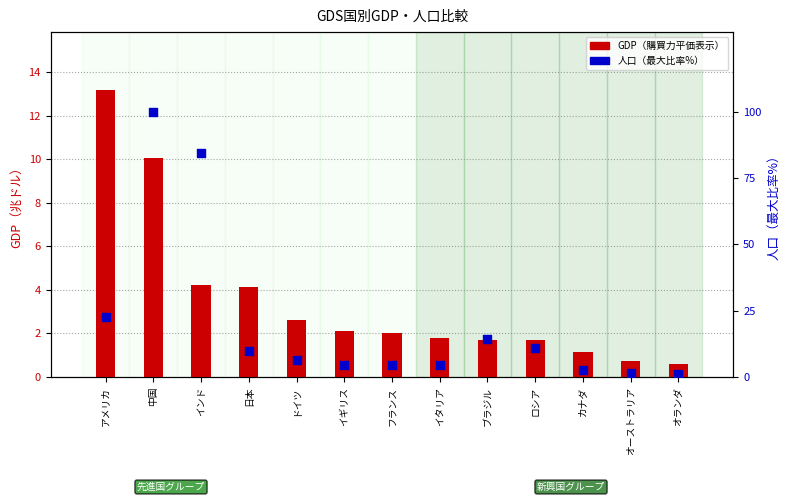

Which series has the largest Y range (max minus min)?

人口（万人）（最大比率%）